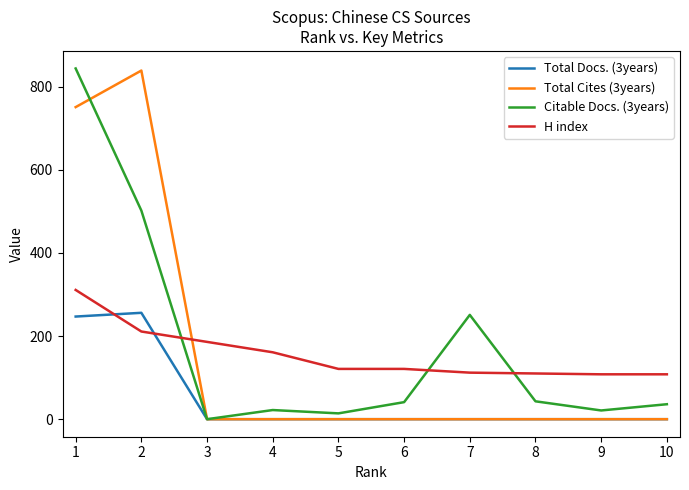

What is the difference between the highest and lowest values at 1?

597